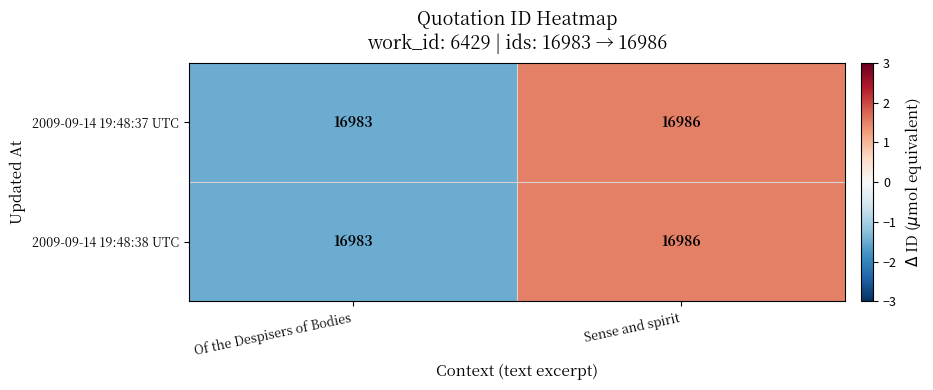

What is the difference between the 2009-09-14 19:48:37 UTC values at Of the Despisers of Bodies and Sense and spirit?

3